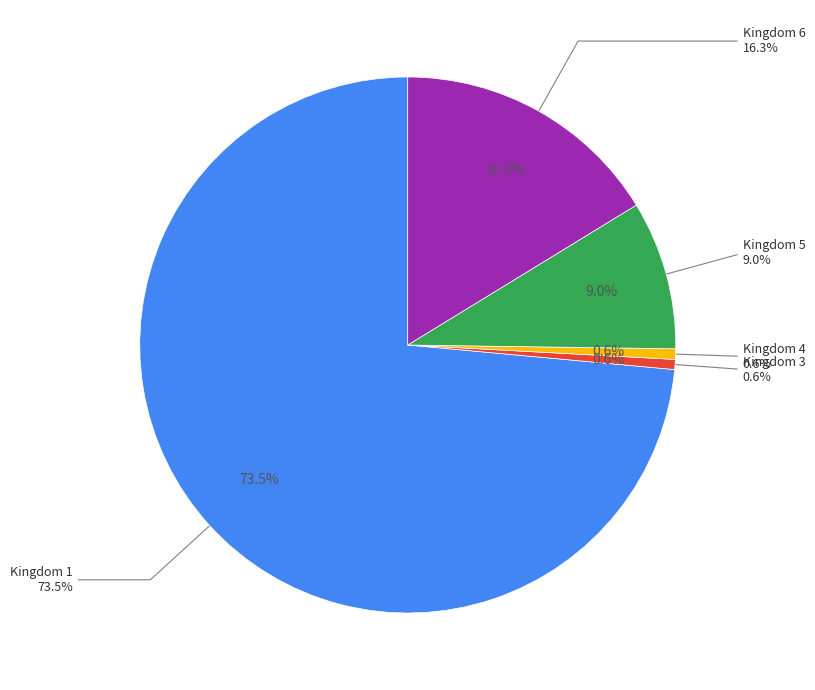

To the nearest percent, what portion does Kingdom 4 represent?

1%